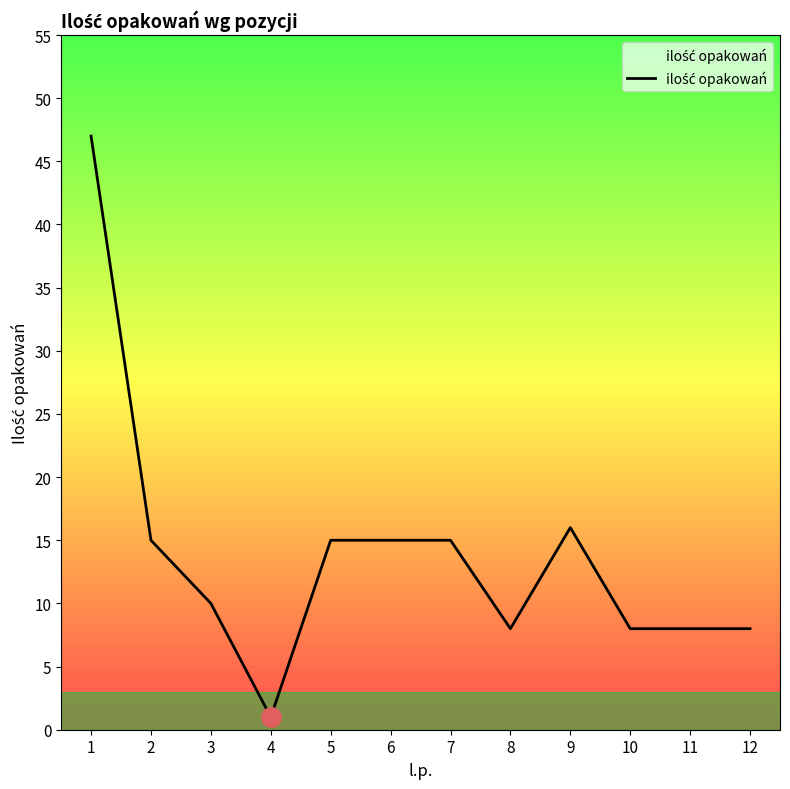

The chart shows a value of 15 at 2. True or false?

True